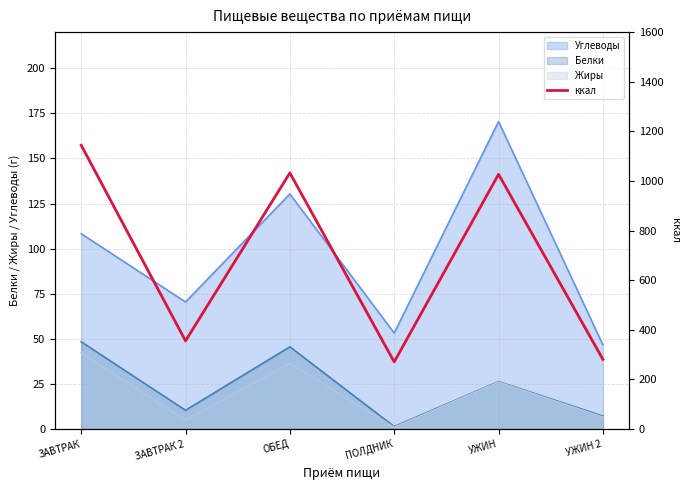

Which label corresponds to the smallest value in the chart?

ПОЛДНИК